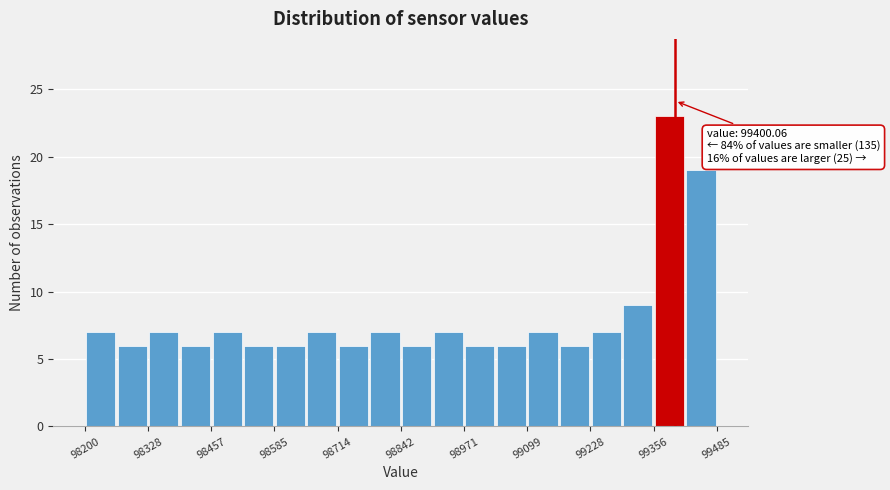

Read against the x-axis, roughly where is the centre of the tallest bar?

99380